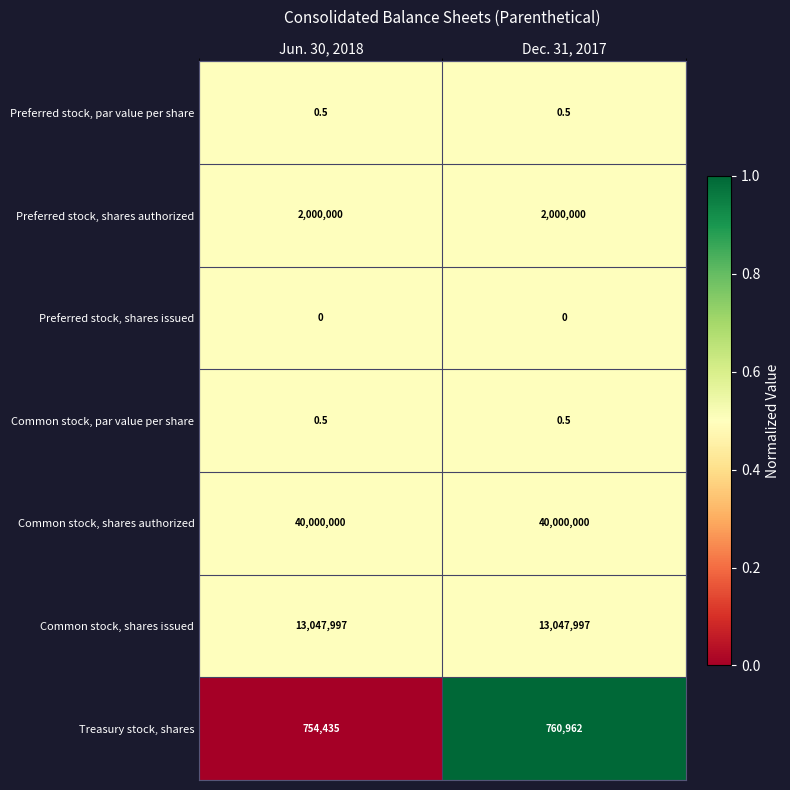

What is the difference between the highest and lowest values at Jun. 30, 2018?

40000000.0